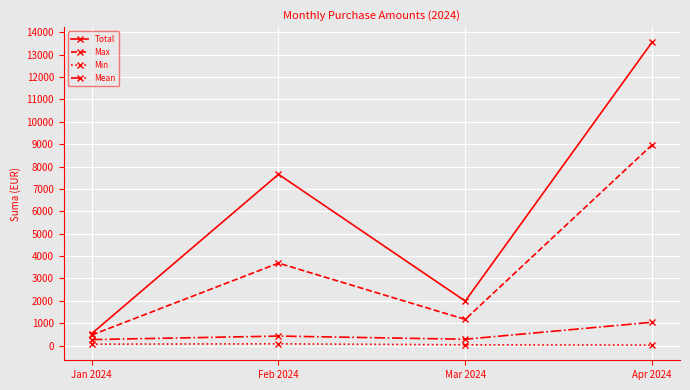

Rank the categories by Total value from highest to lowest.

Apr 2024, Feb 2024, Mar 2024, Jan 2024